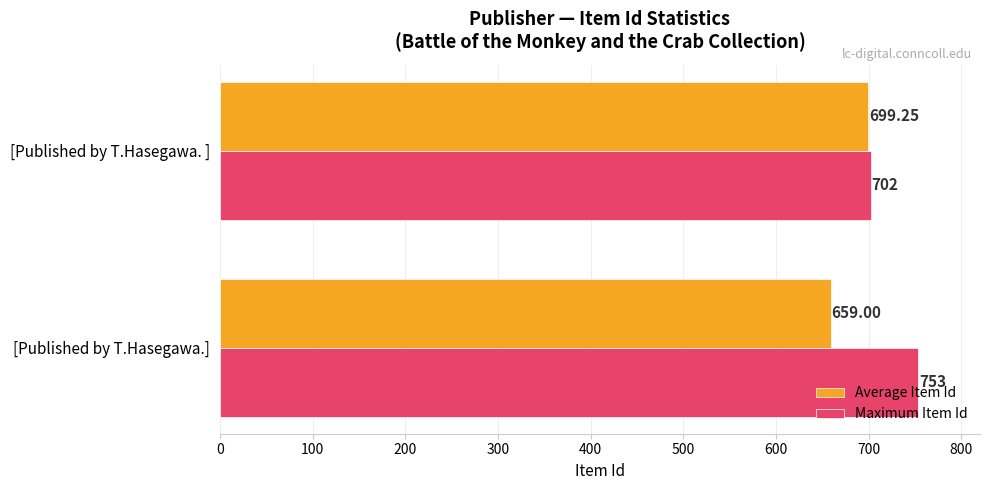

What is the minimum value for Maximum Item Id?

702.0